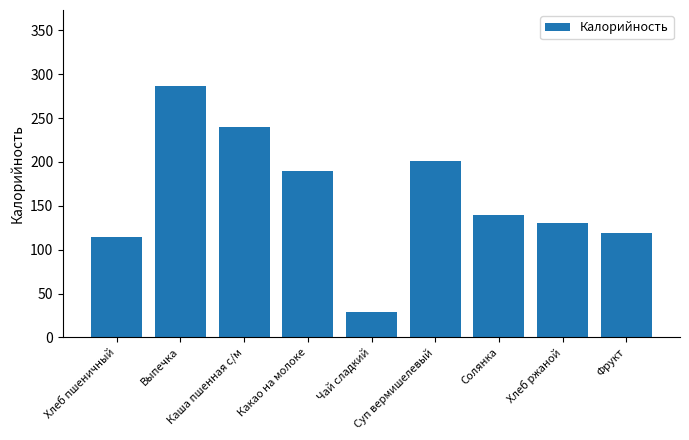

What is the label of the 5th bar from the left?

Чай сладкий